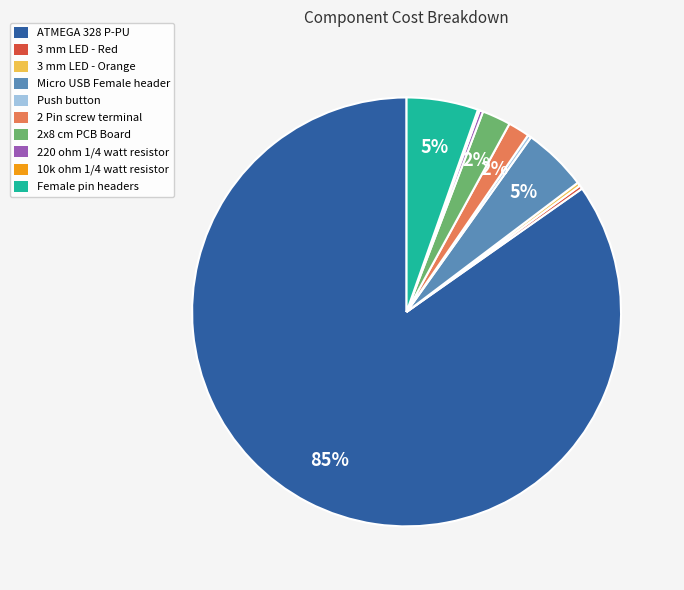

To the nearest percent, what percentage of the pie is Micro USB Female header?

5%